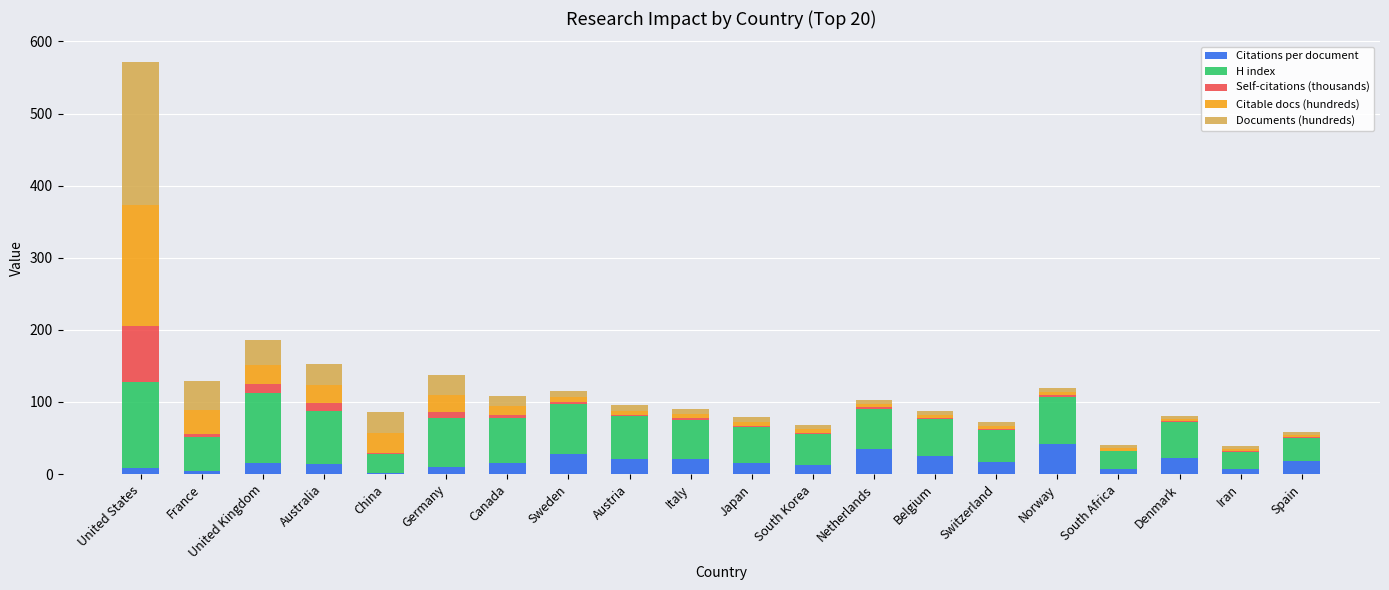

Count the number of data series in this chart.

5